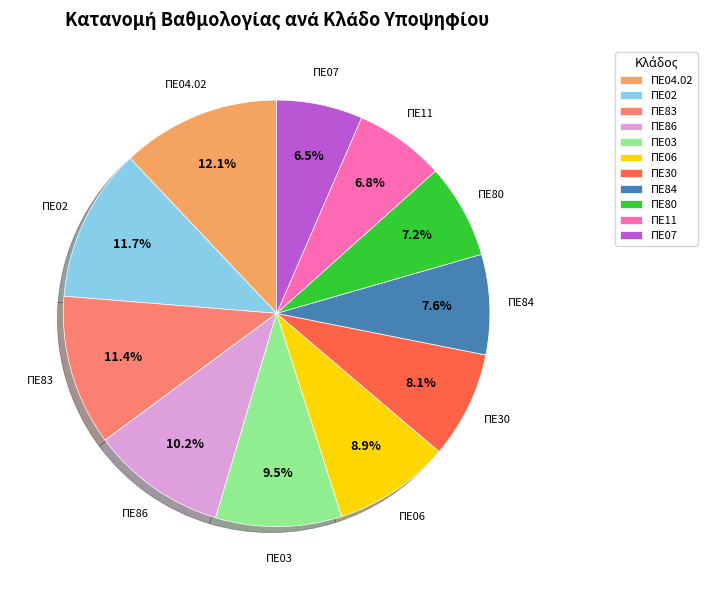

To the nearest percent, what portion does ΠΕ30 represent?

8%